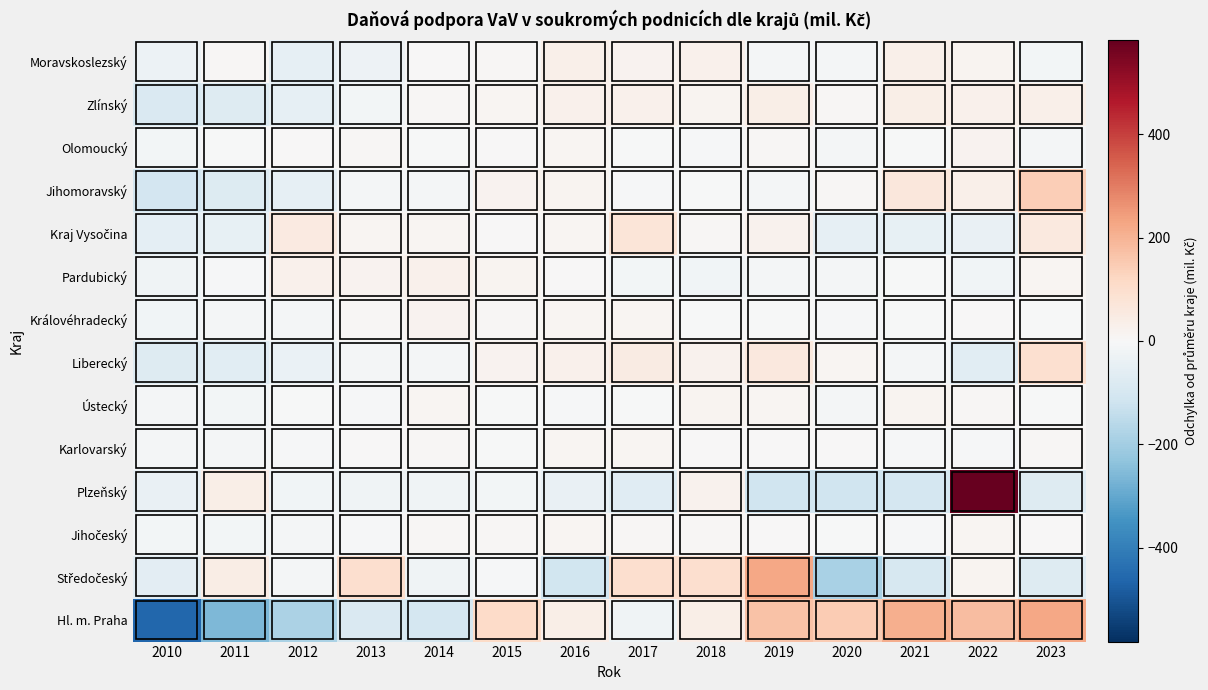

What is the smallest value displayed?

-459.8